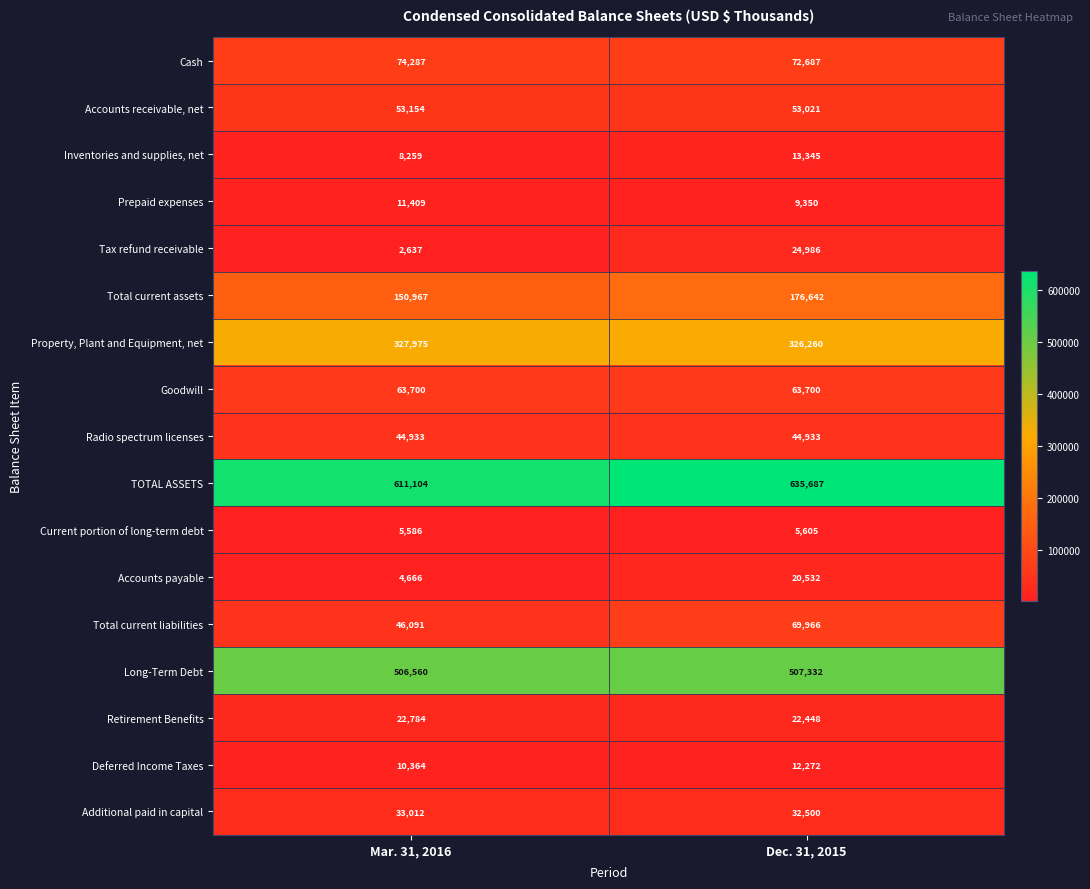

The value of Retirement Benefits at Mar. 31, 2016 is 22784. True or false?

True